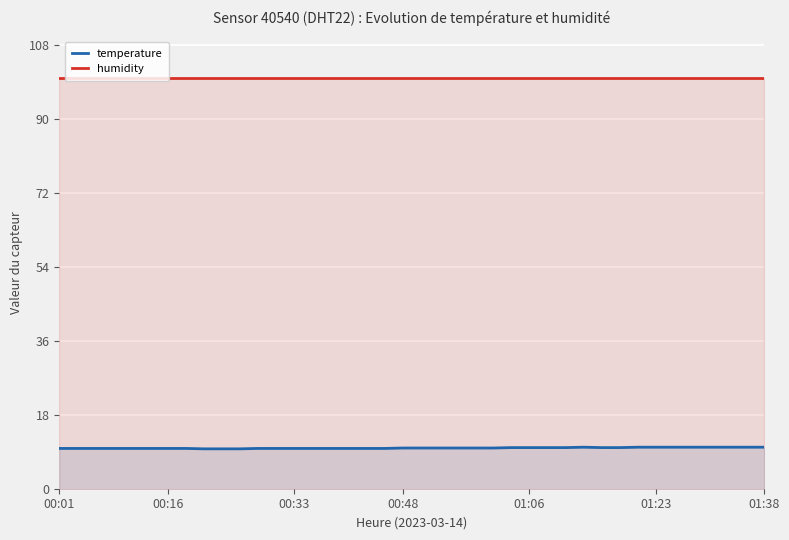

Which series has the largest total across all categories?

humidity